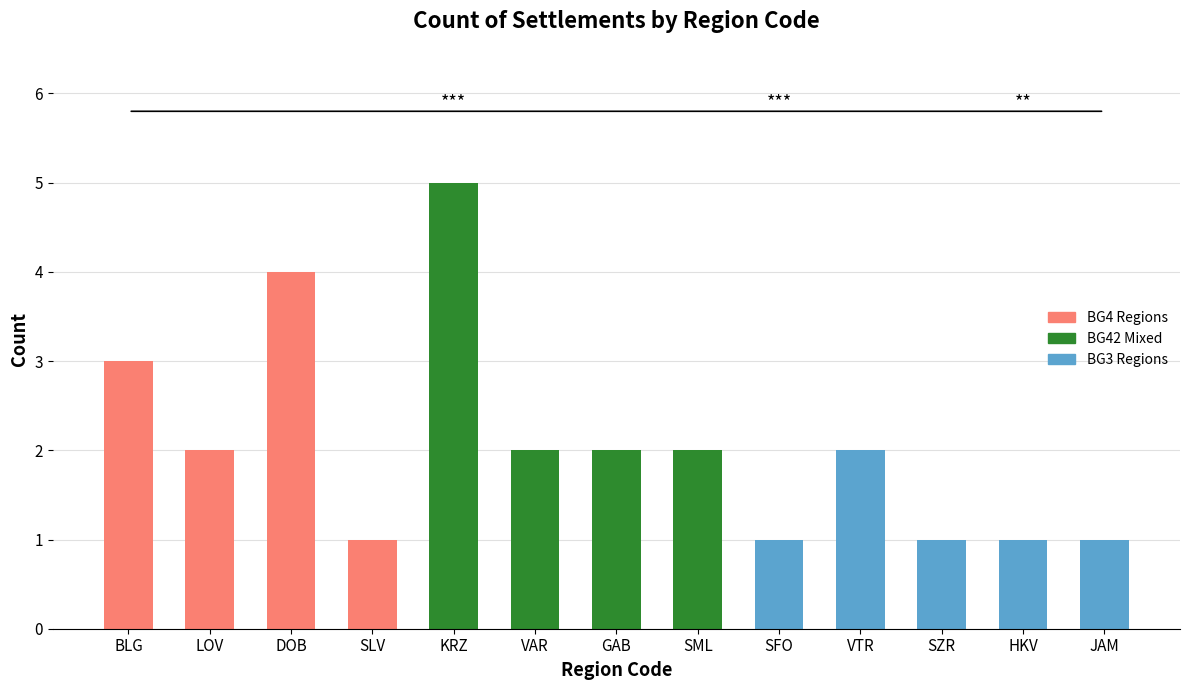

Which series changed the most between KRZ and SFO?

BG4